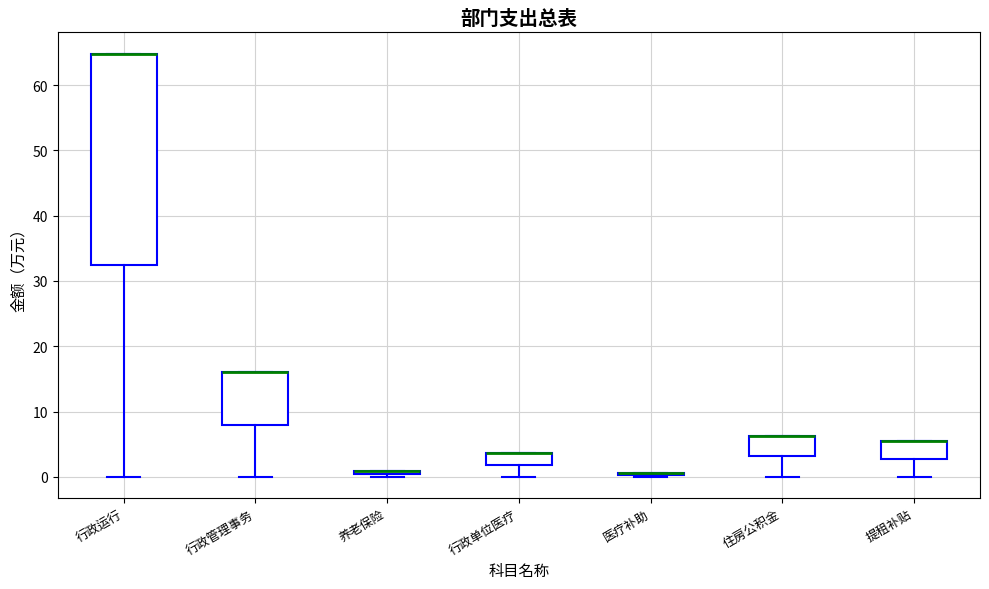

Comparing the boxes themselves (not the whiskers), which one is the tallest?

行政运行